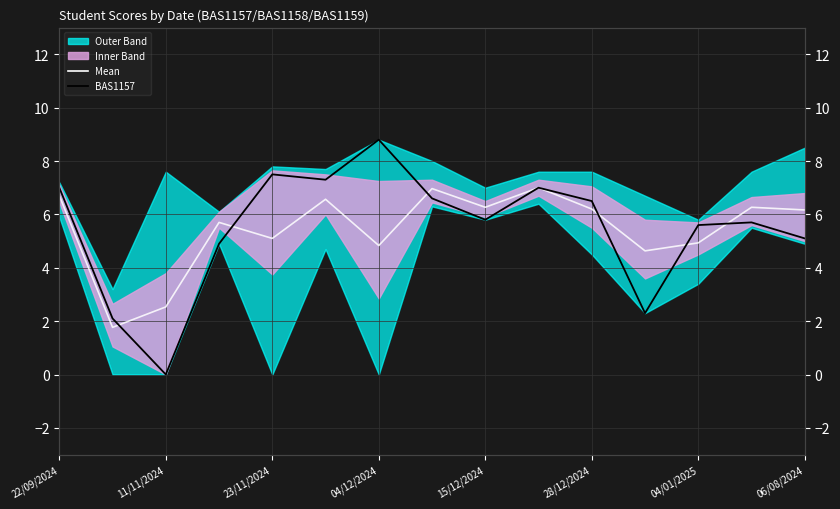

Reading left to right, what are all the values shown in this chart?

Mean: 6.7	1.8	2.5	5.7	5.1	6.6	4.8	7.0	6.3	7.0	6.2	4.6	4.9	6.3	6.2
BAS1157: 7.0	2.1	0.0	4.9	7.5	7.3	8.8	6.6	5.8	7.0	6.5	2.3	5.6	5.7	5.1